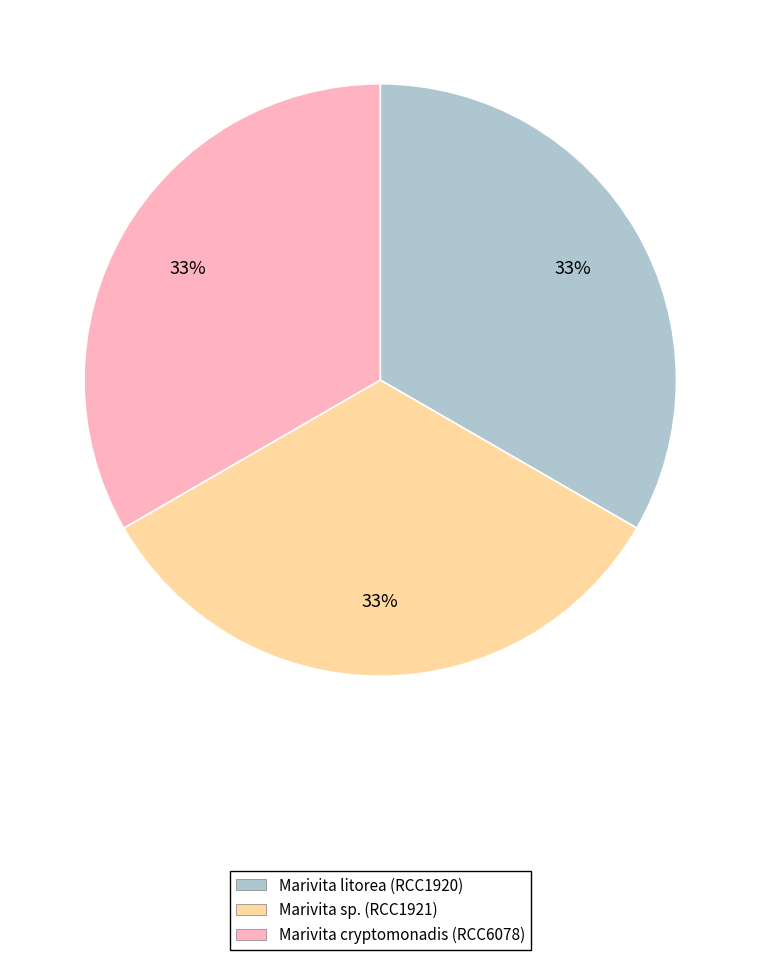

Approximately how many times larger is the value at Marivita litorea (RCC1920) compared to Marivita sp. (RCC1921)?

1.0